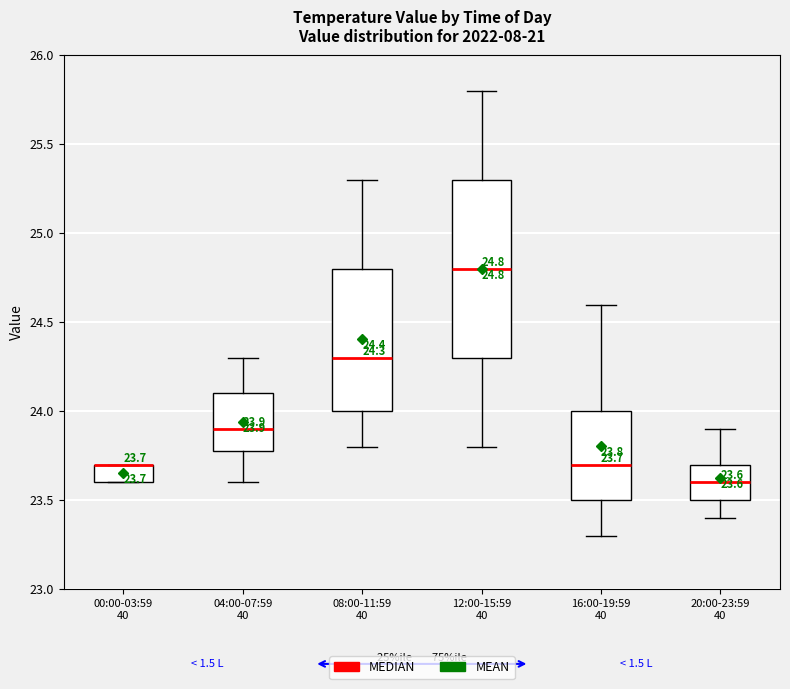

Comparing the boxes themselves (not the whiskers), which one is the tallest?

12:00-15:59 40